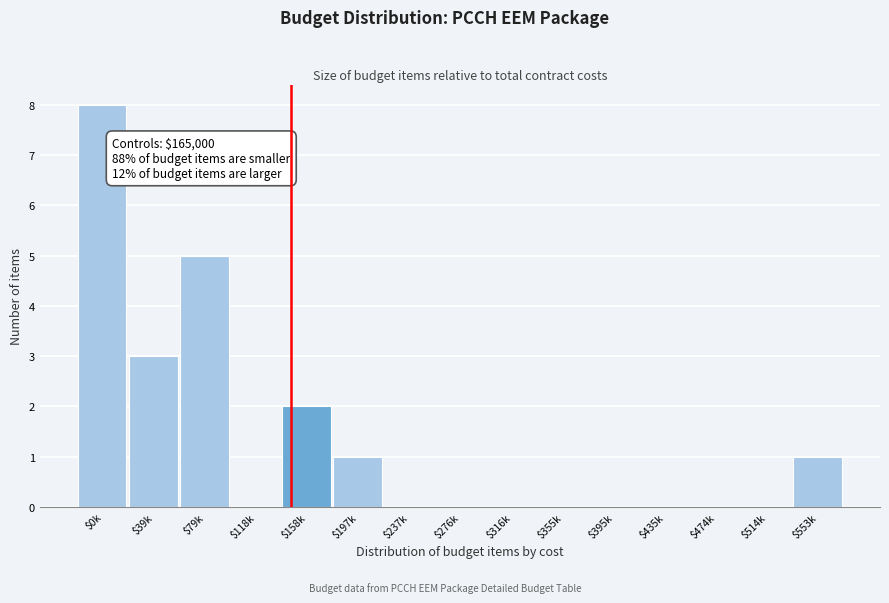

The value at $355k is 0. True or false?

True